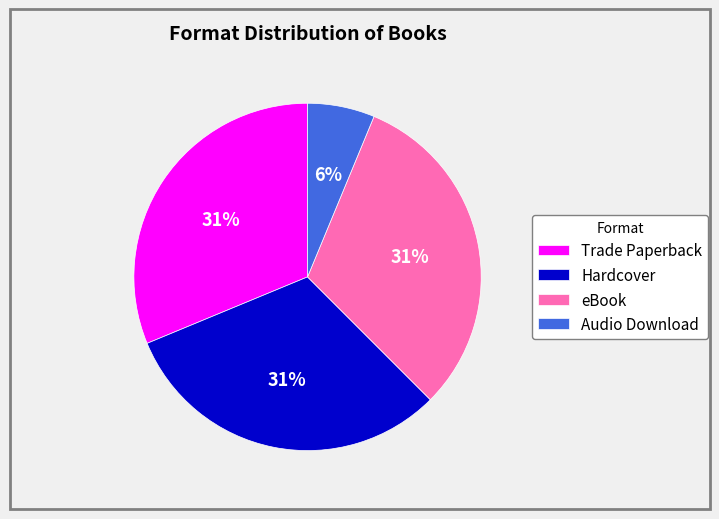

What percentage is the Trade Paperback slice, to the nearest percent?

31%